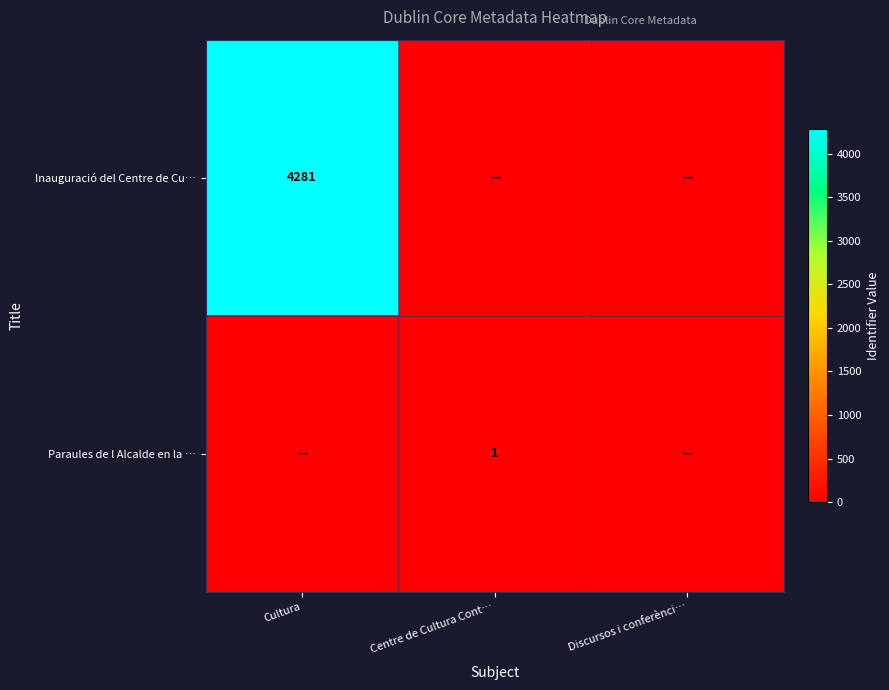

True or false: Paraules de l Alcalde en la … has a value of 1 at Centre de Cultura Cont….

True